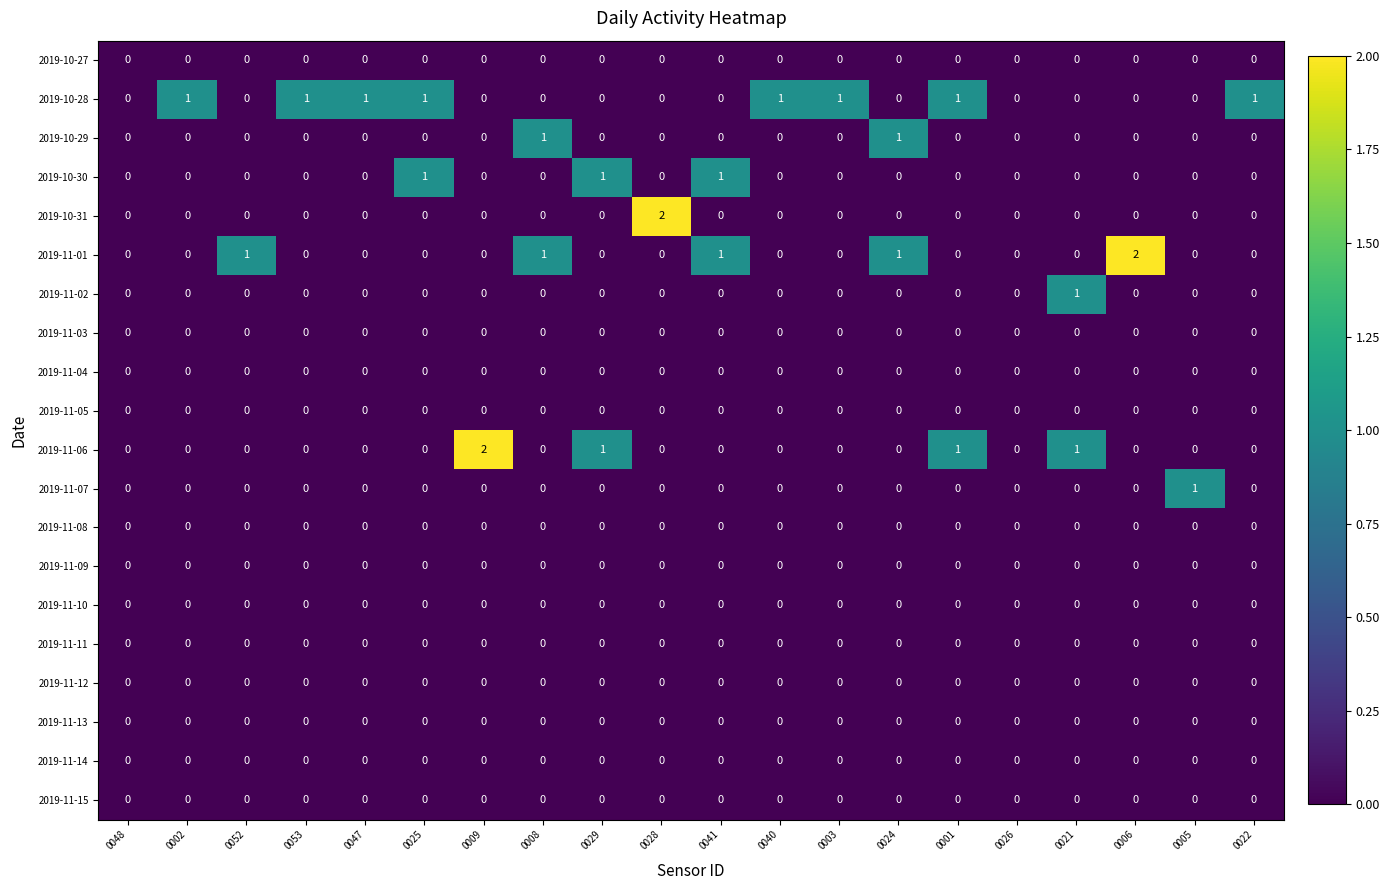

How many 2019-10-29 values are between 0 and 1?

20